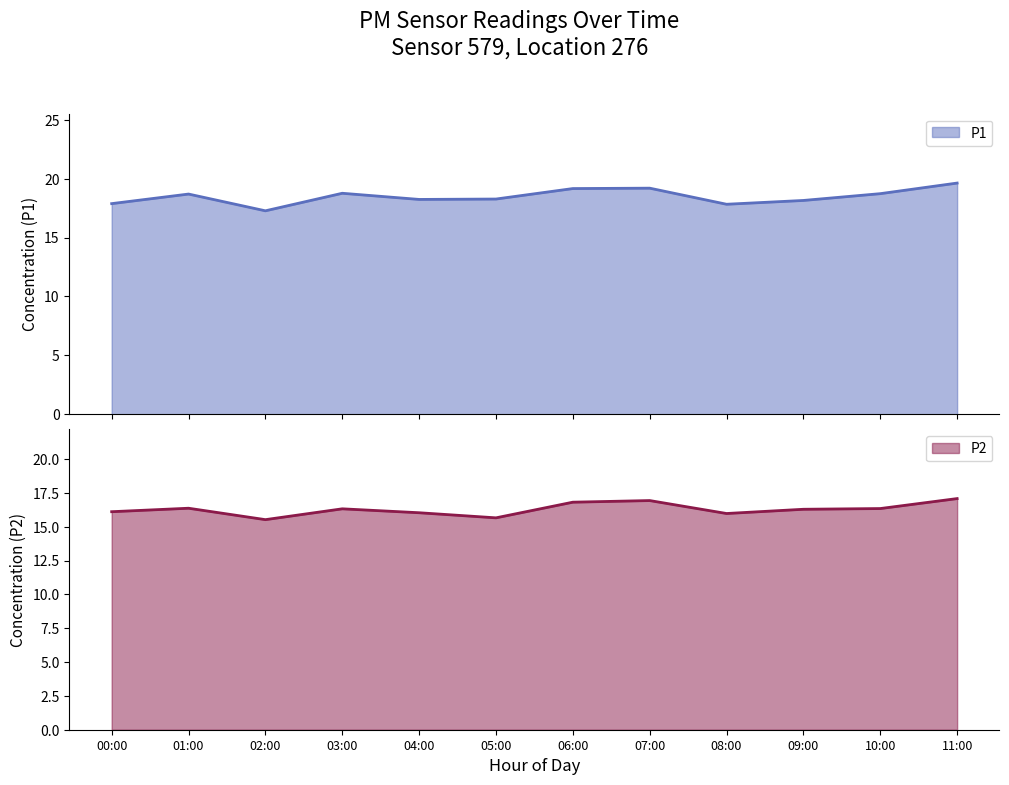

True or false: P2 and P1 cross at least once.

False